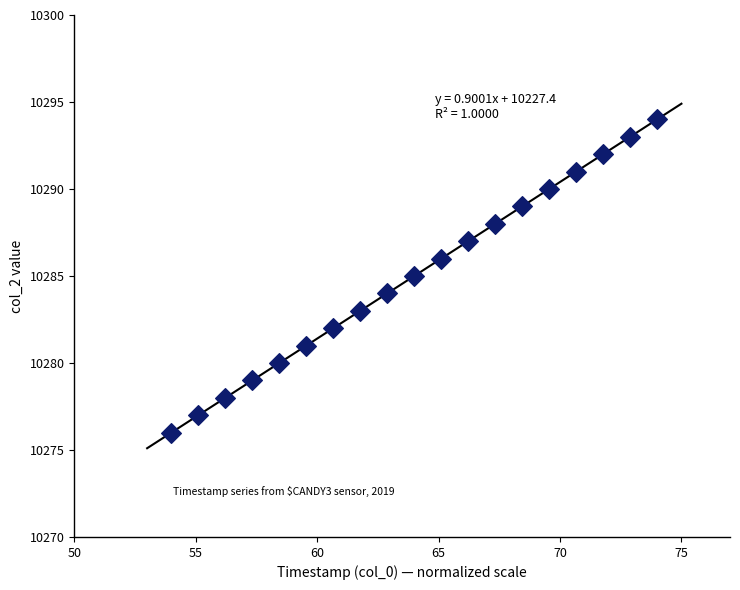

What is the range of Y values (max minus min)?

18